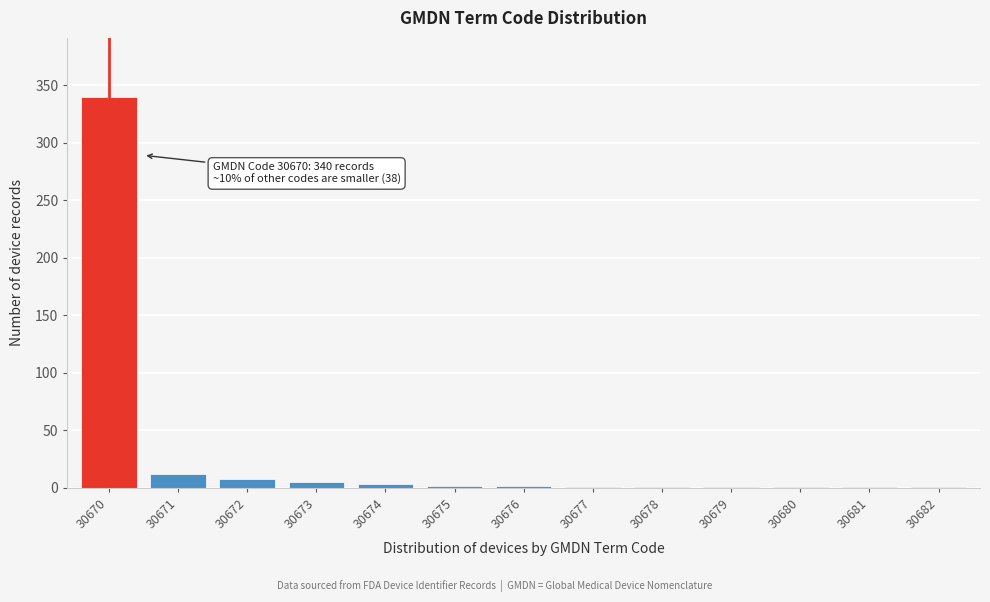

At which category does the chart reach its peak across all series?

30670